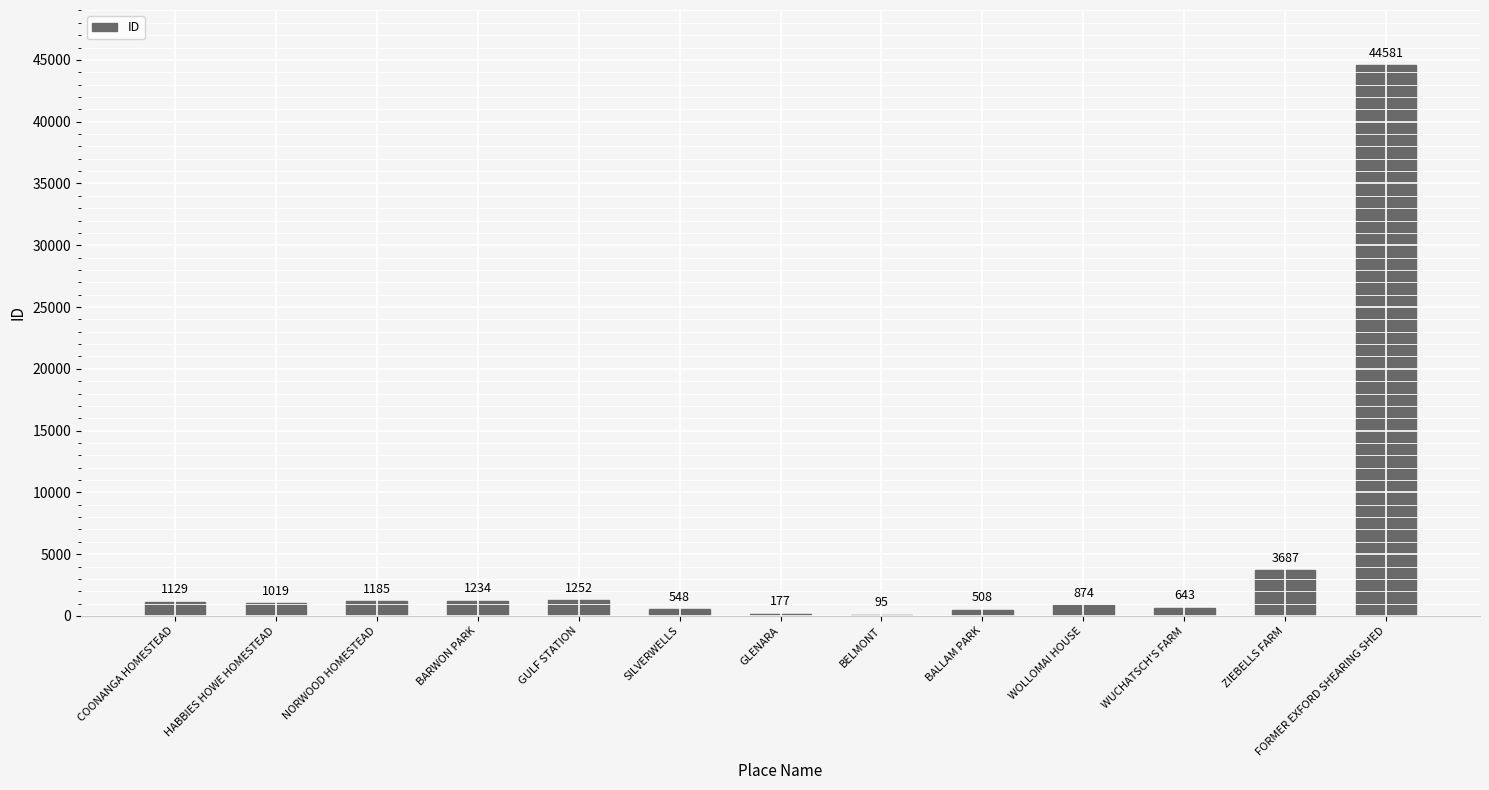

What is the change in value from BALLAM PARK to ZIEBELLS FARM?

+3179